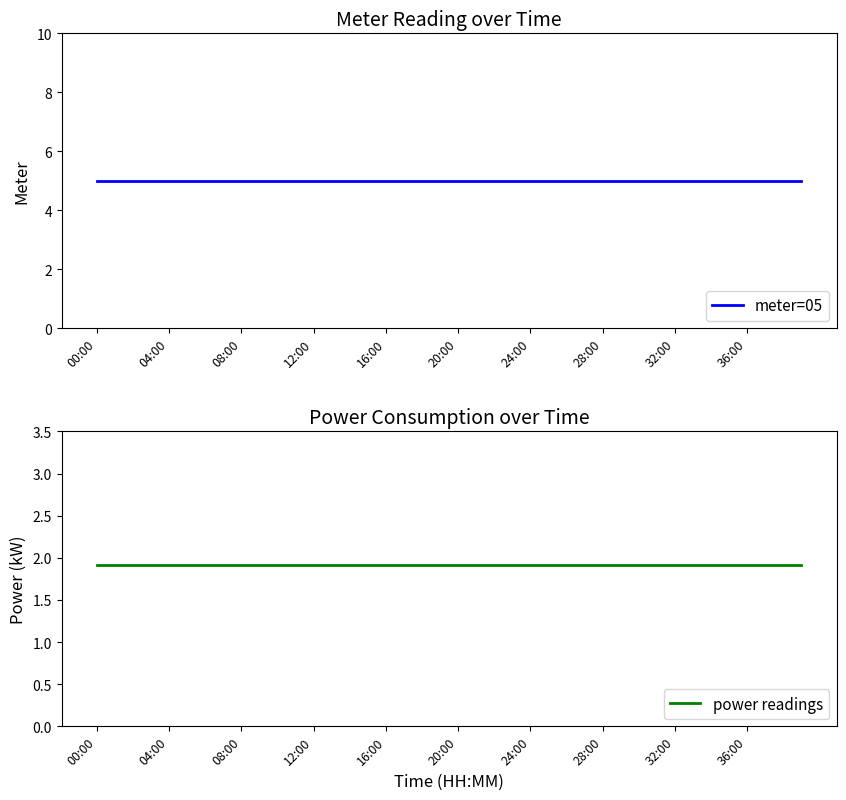

What is the average value of the power readings series?

1.9